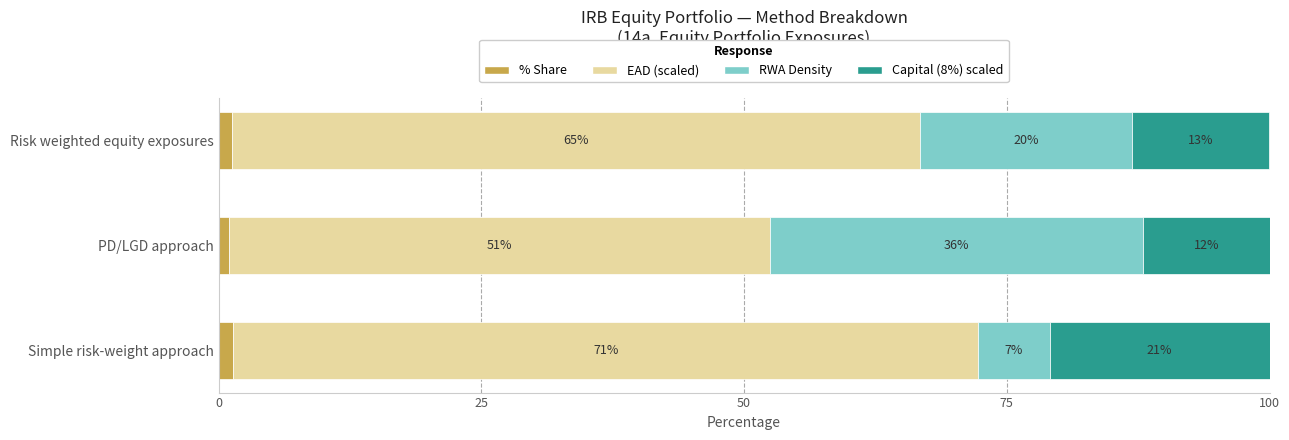

What are all the series names shown in the legend?

% Share, EAD (scaled), RWA Density, Capital (8%) scaled